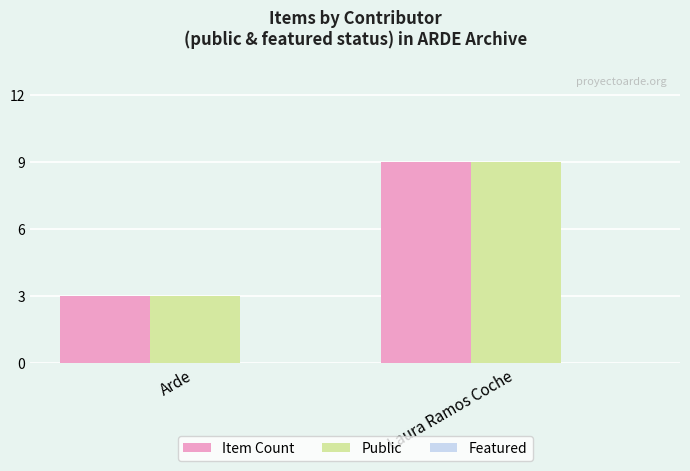

How many groups of bars are there?

2